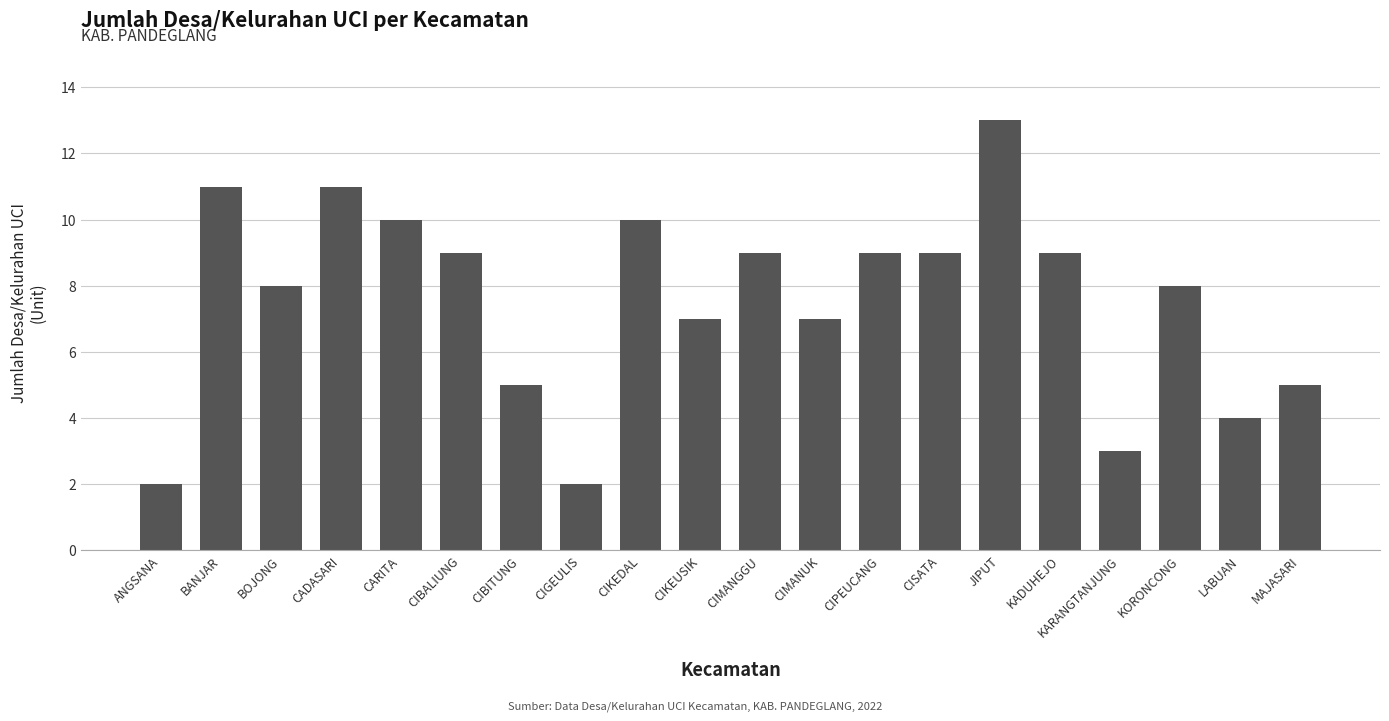

What is the label of the 8th bar from the left?

CIGEULIS